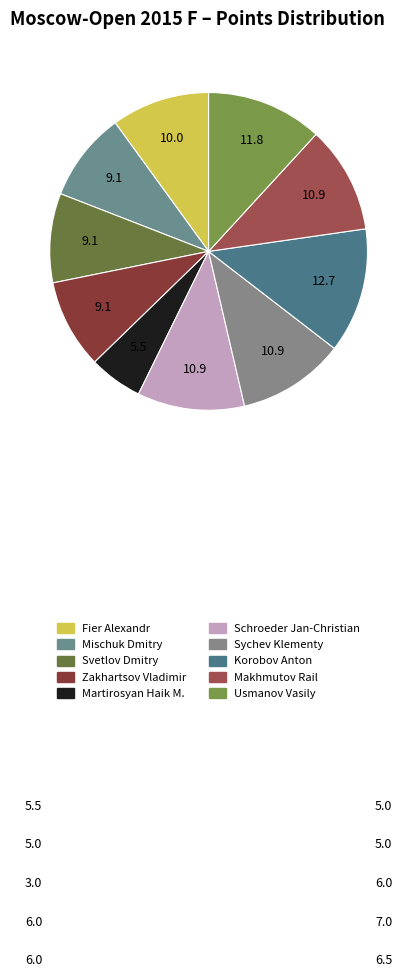

Which slice is the smallest?

Martirosyan Haik M.